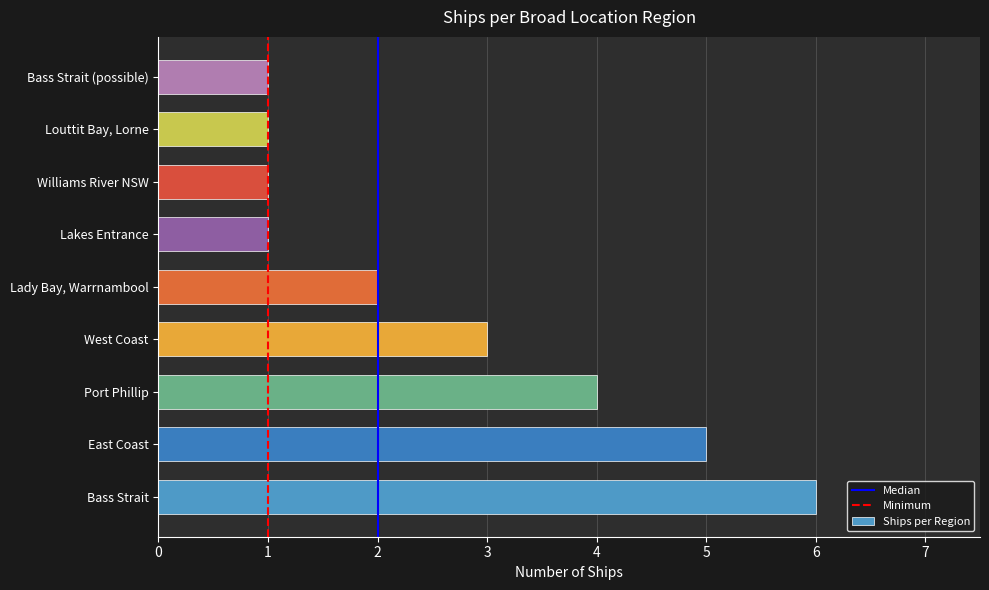

Read the value at West Coast.

3